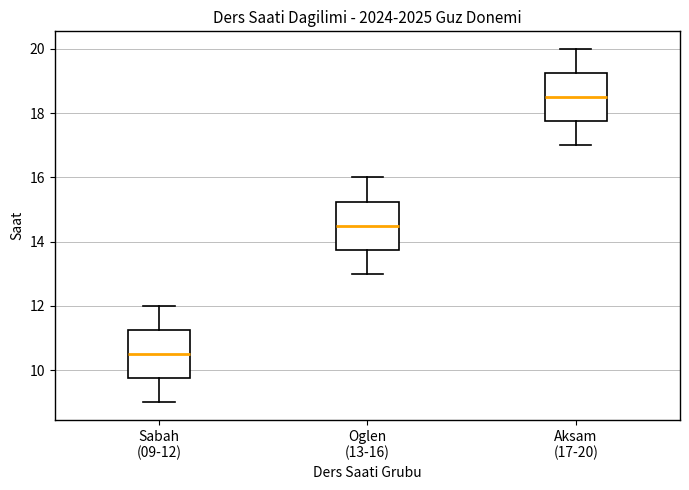

Reading left to right, transcribe this box plot: for each box, give where its median line is, the range the box spans, and where its two whiskers end, as read against the y-axis. The values are not printed on the chart, so give them approximately, as read against the axis.

Sabah (09-12): median 10.6, box 9.8 to 11.2, whiskers 9.0 to 12.0
Oglen (13-16): median 14.6, box 13.8 to 15.2, whiskers 13.0 to 16.0
Aksam (17-20): median 18.6, box 17.8 to 19.2, whiskers 17.0 to 20.0